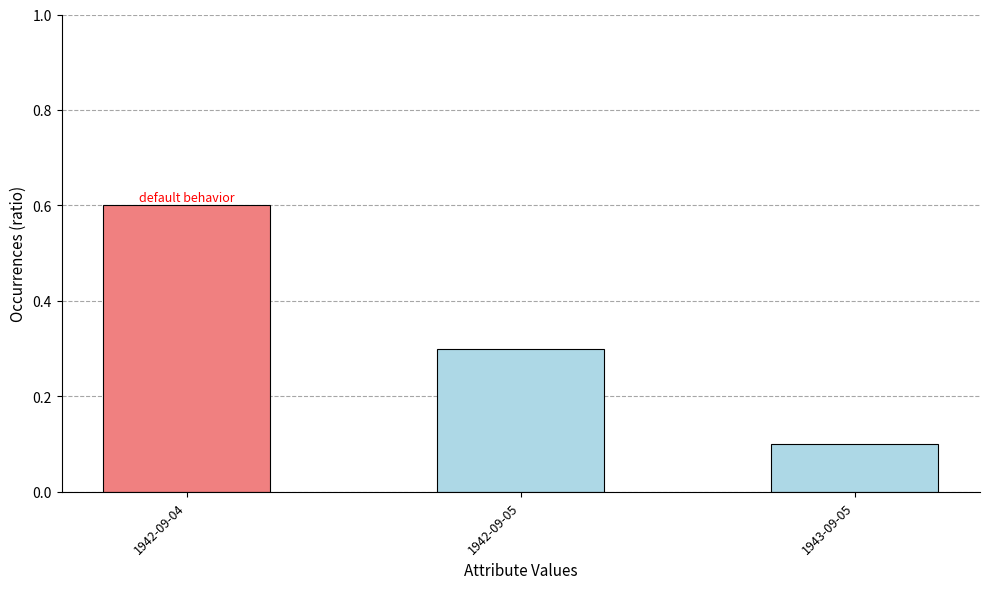

What is the value of the 2nd bar from the left?

0.3